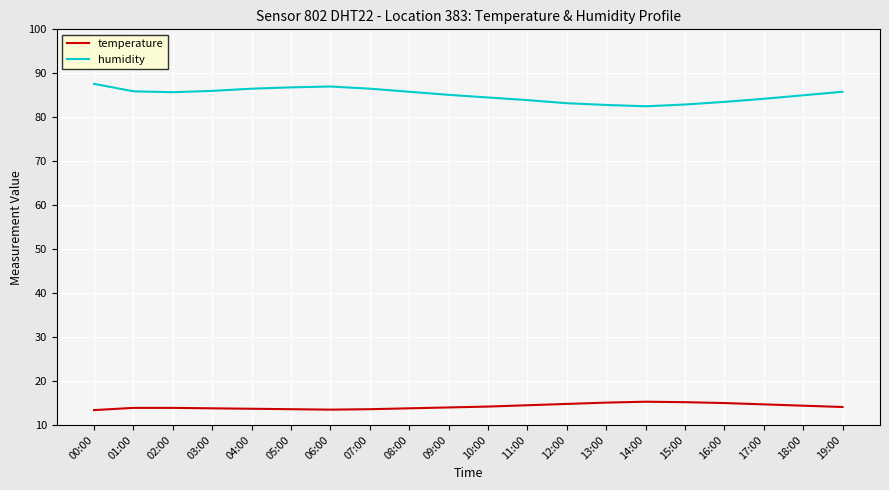

Which series has the largest range (max minus min)?

humidity